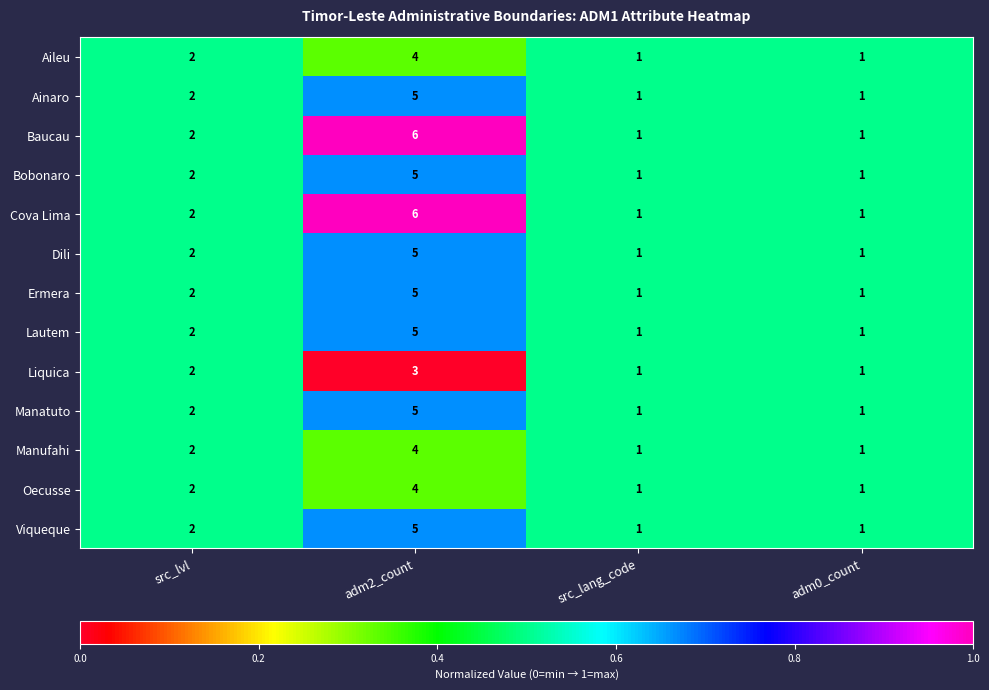

True or false: Manatuto has a value of 5 at adm2_count.

True